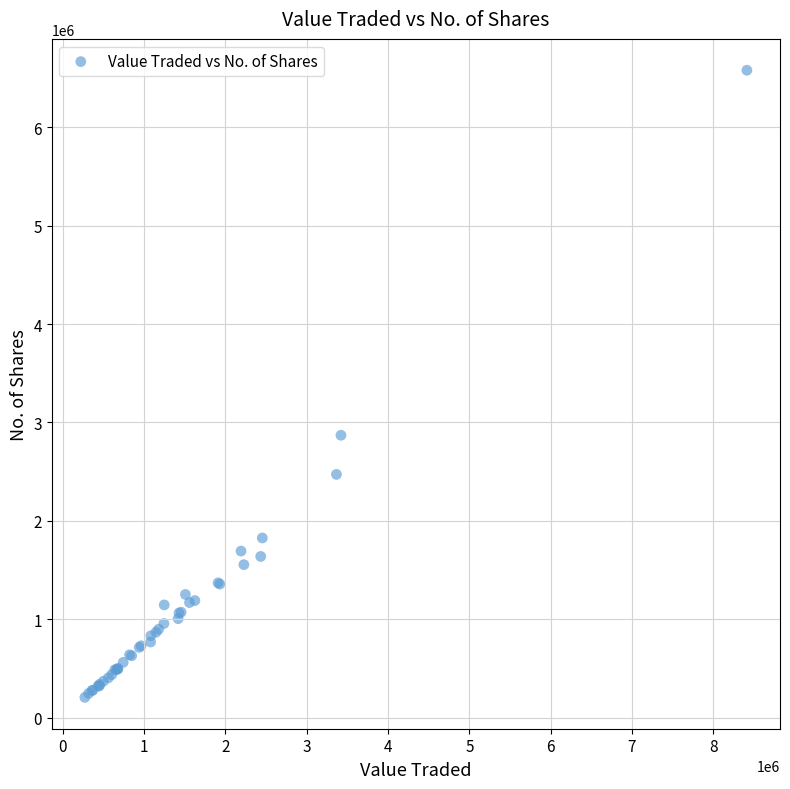

What Y value in the scatter plot is closest to 3393353?

2870390